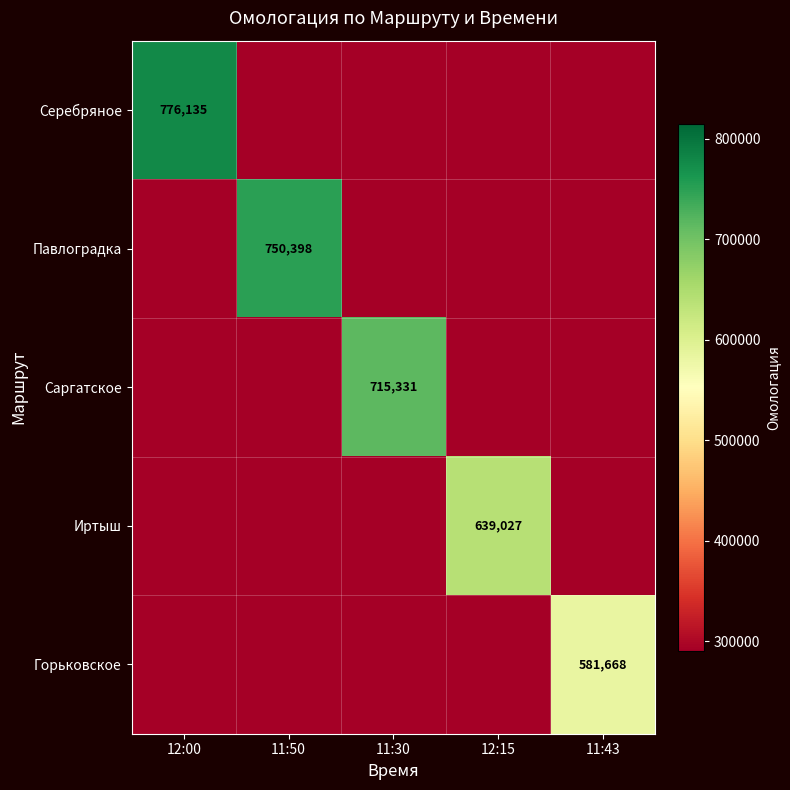

True or false: Саргатское has a value of 715331 at 11:30.

True